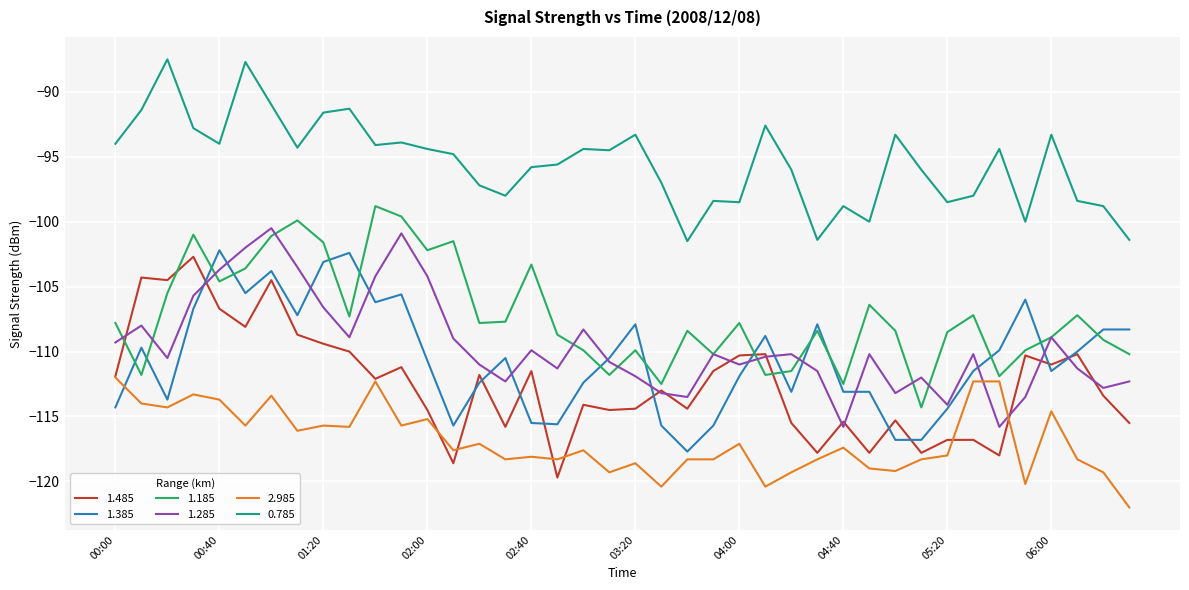

What is the minimum value shown in the chart?

-122.0